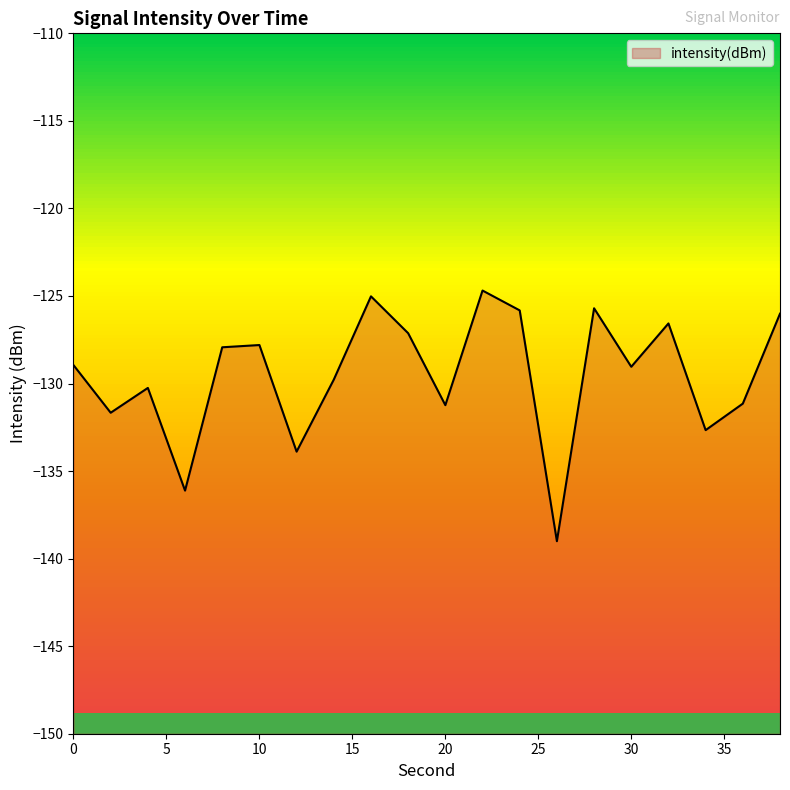

True or false: there are more than 1 points higher than both neighbors.

True